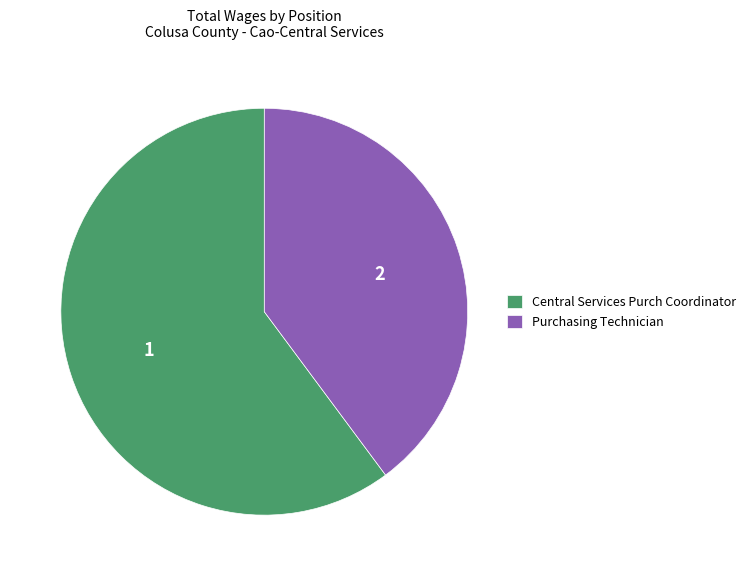

Is the sum of Central Services Purch Coordinator and Purchasing Technician greater than half?

Yes